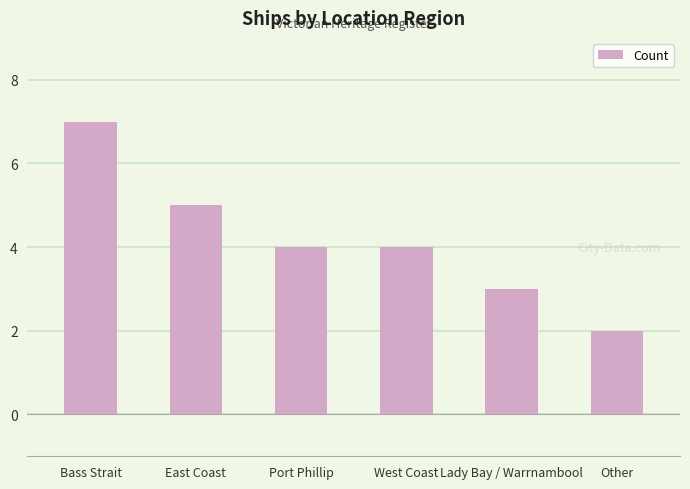

Where does the data first go above 4?

Bass Strait